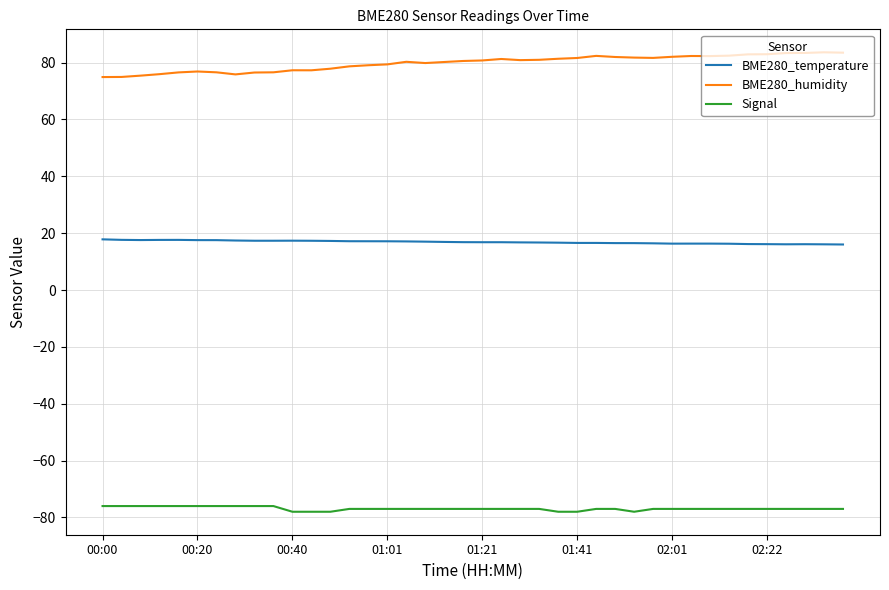

Which series has the largest total across all categories?

BME280_humidity